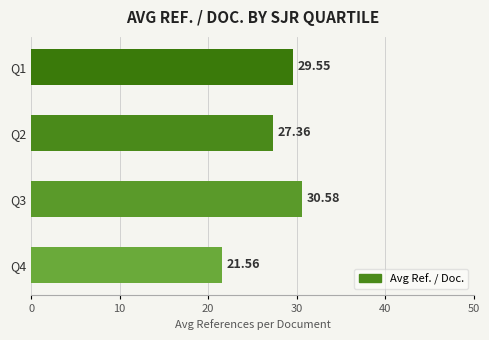

What is the difference between the values at Q1 and Q4?

8.0